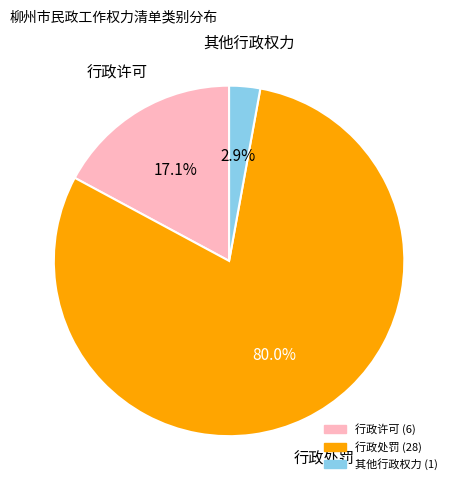

What percentage do 行政处罚 and 其他行政权力 together represent?

82.9%